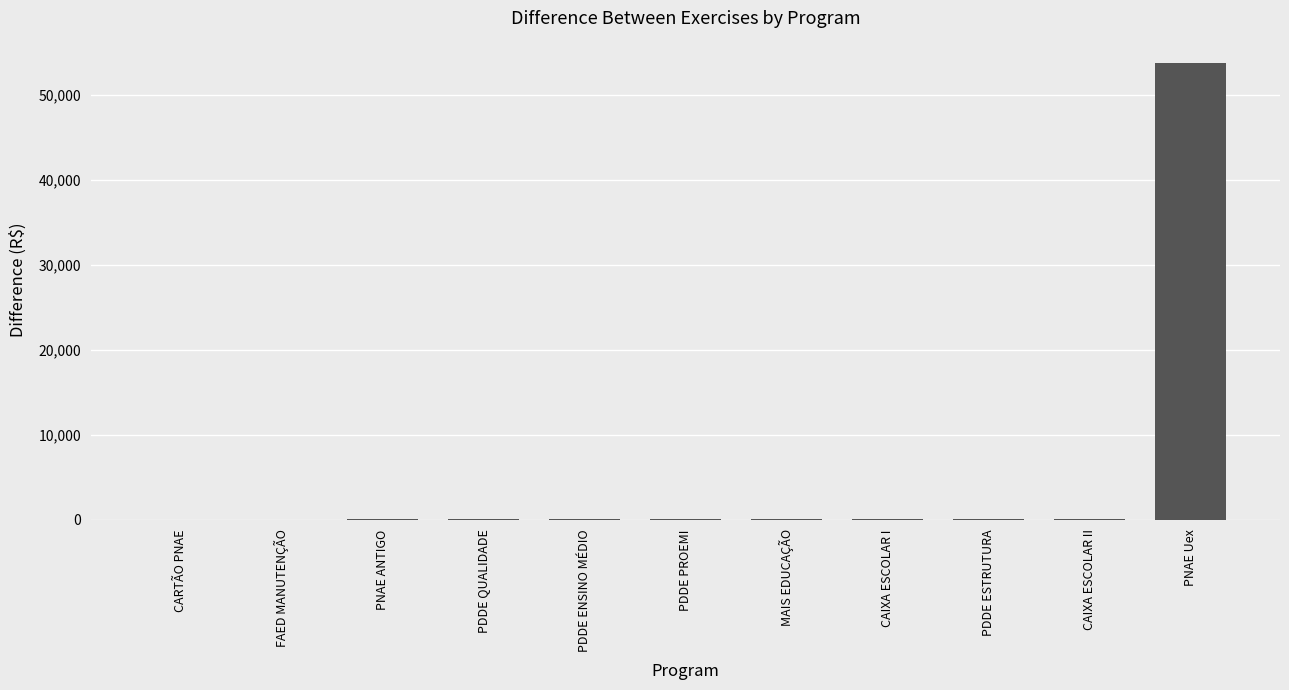

Between PNAE Uex and MAIS EDUCAÇÃO, which is larger?

PNAE Uex